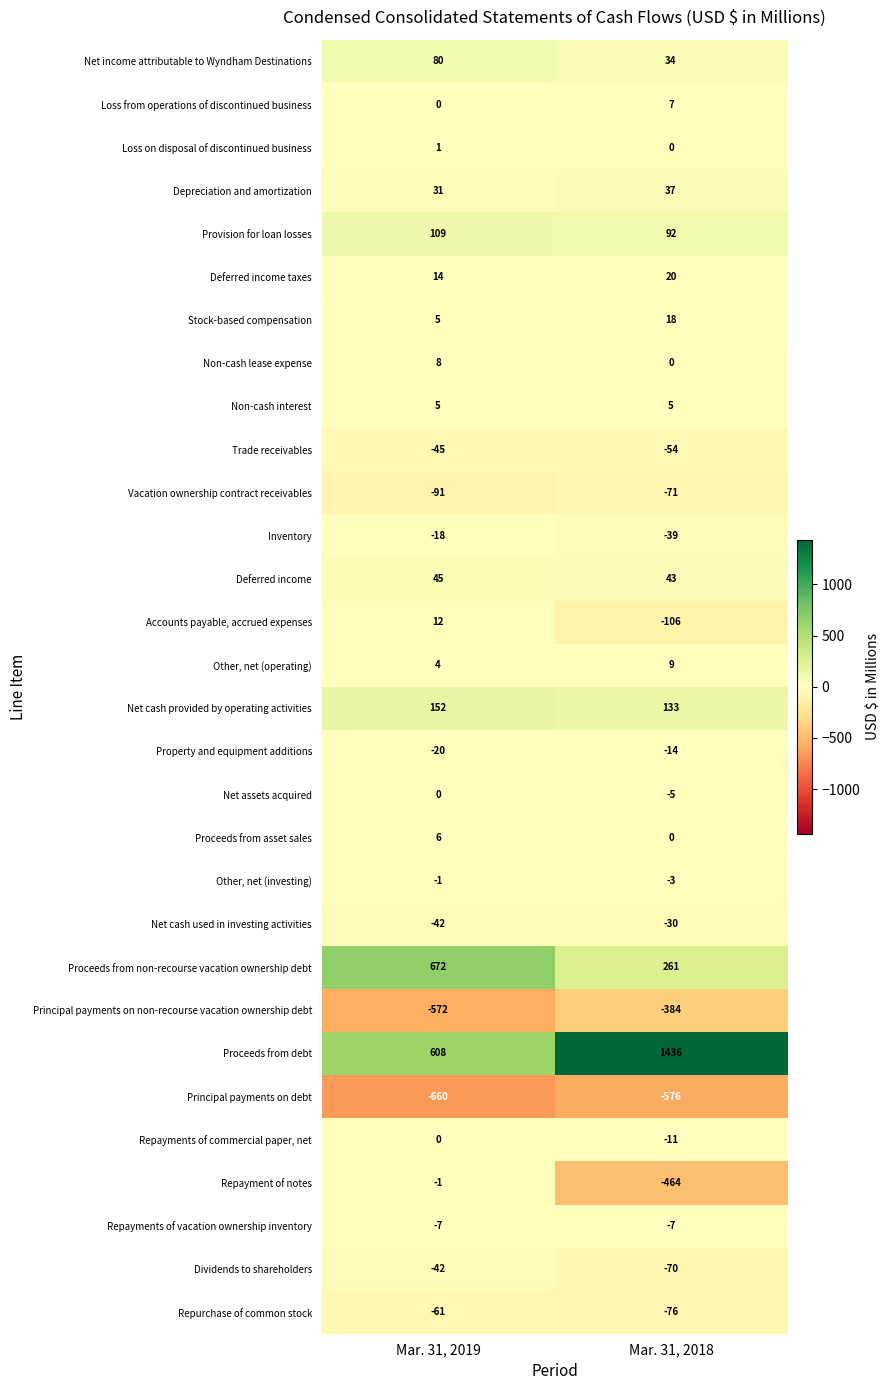

Which series has the largest total across all categories?

Proceeds from debt